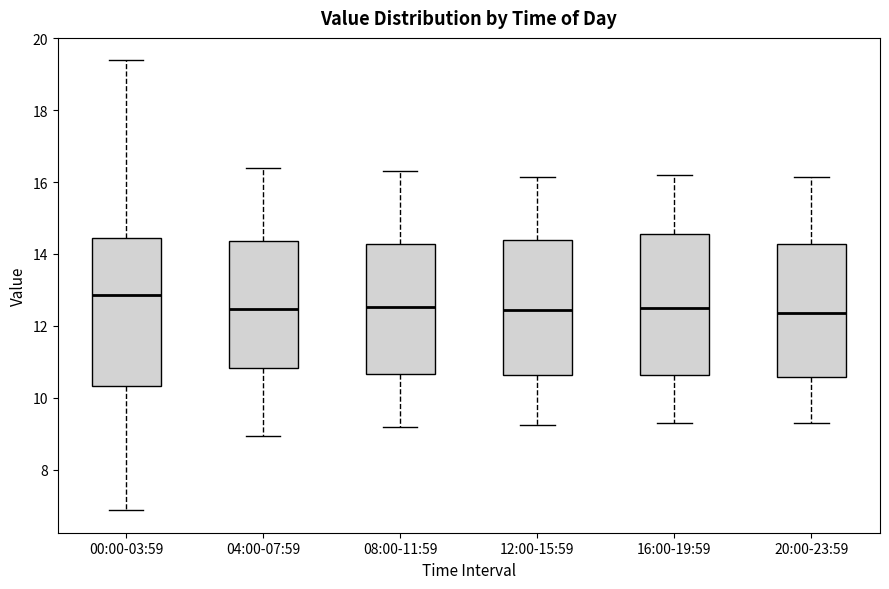

Reading left to right, read every box against the y-axis: the position of its median line, the range the box covers, and the ends of its whiskers. The values are not printed on the chart, so give them approximately, as read against the axis.

00:00-03:59: median 12.8, box 10.4 to 14.4, whiskers 6.8 to 19.4
04:00-07:59: median 12.4, box 10.8 to 14.4, whiskers 9.0 to 16.4
08:00-11:59: median 12.6, box 10.6 to 14.2, whiskers 9.2 to 16.4
12:00-15:59: median 12.4, box 10.6 to 14.4, whiskers 9.2 to 16.2
16:00-19:59: median 12.6, box 10.6 to 14.6, whiskers 9.4 to 16.2
20:00-23:59: median 12.4, box 10.6 to 14.2, whiskers 9.4 to 16.2